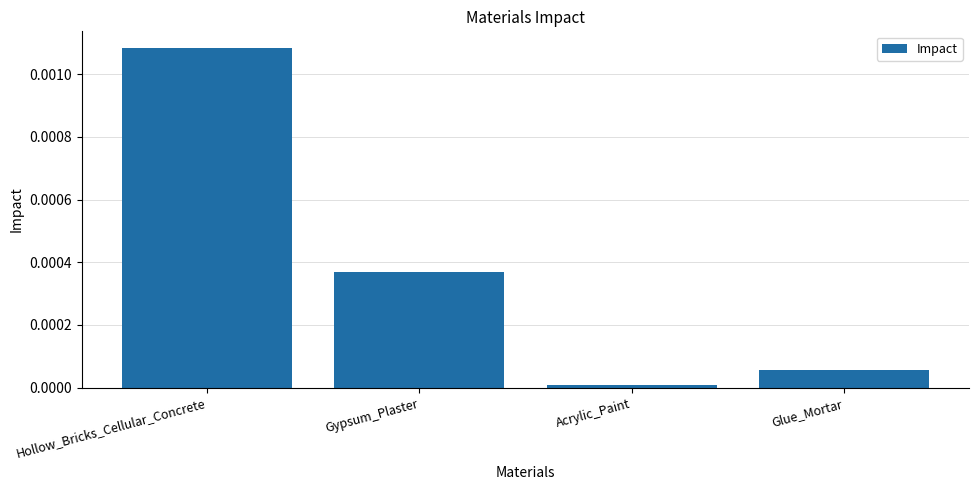

Which label corresponds to the smallest value in the chart?

Acrylic_Paint